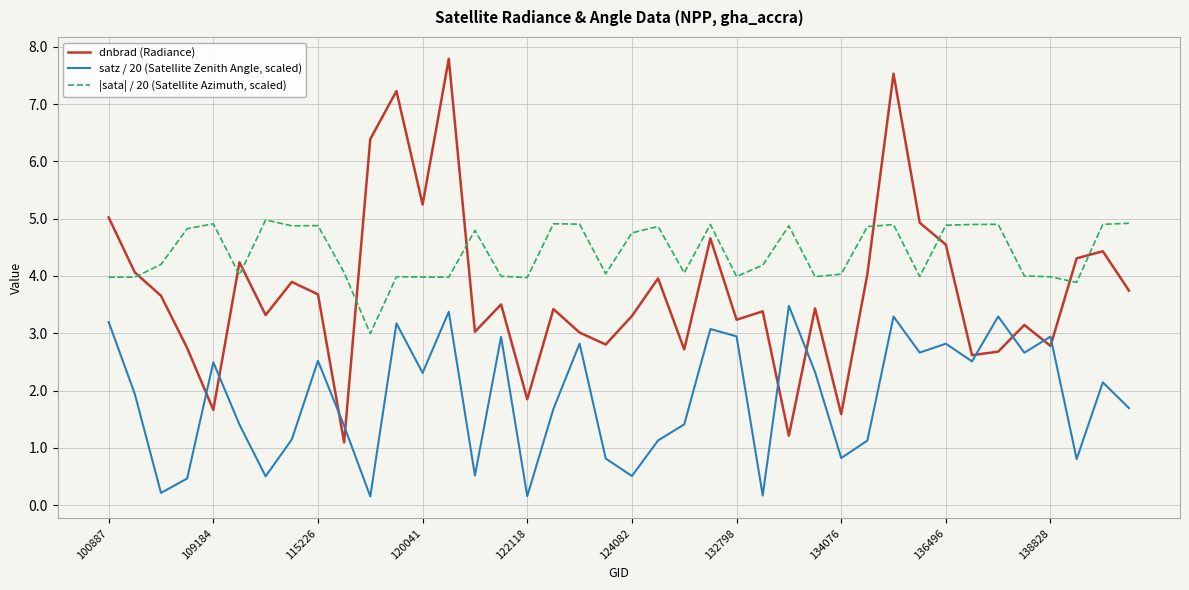

List the series in order of their overall mean, lowest first.

satz / 20 (Satellite Zenith Angle, scaled), dnbrad (Radiance), |sata| / 20 (Satellite Azimuth, scaled)